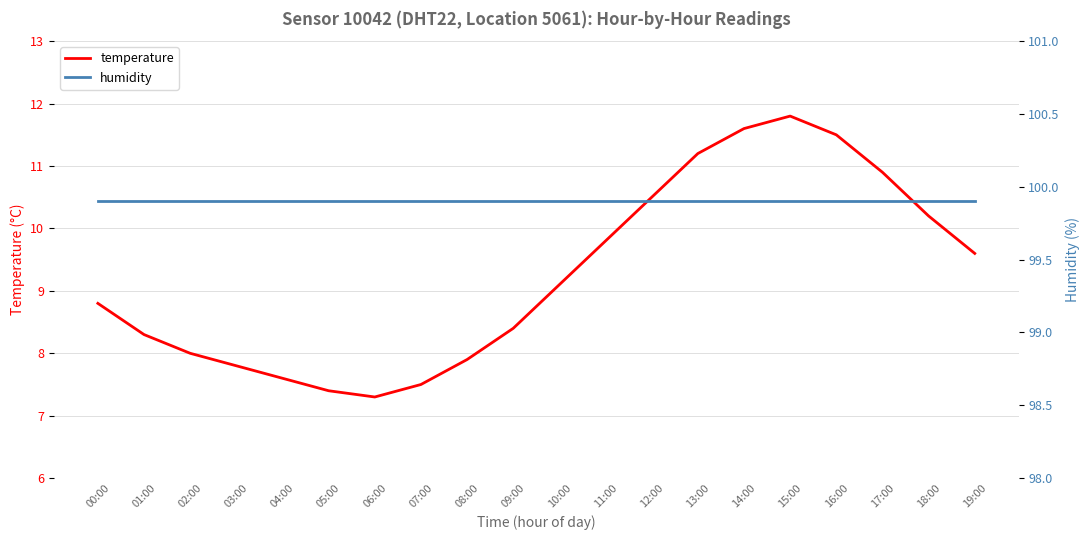

What is the difference between the highest and lowest values at 13:00?

88.7